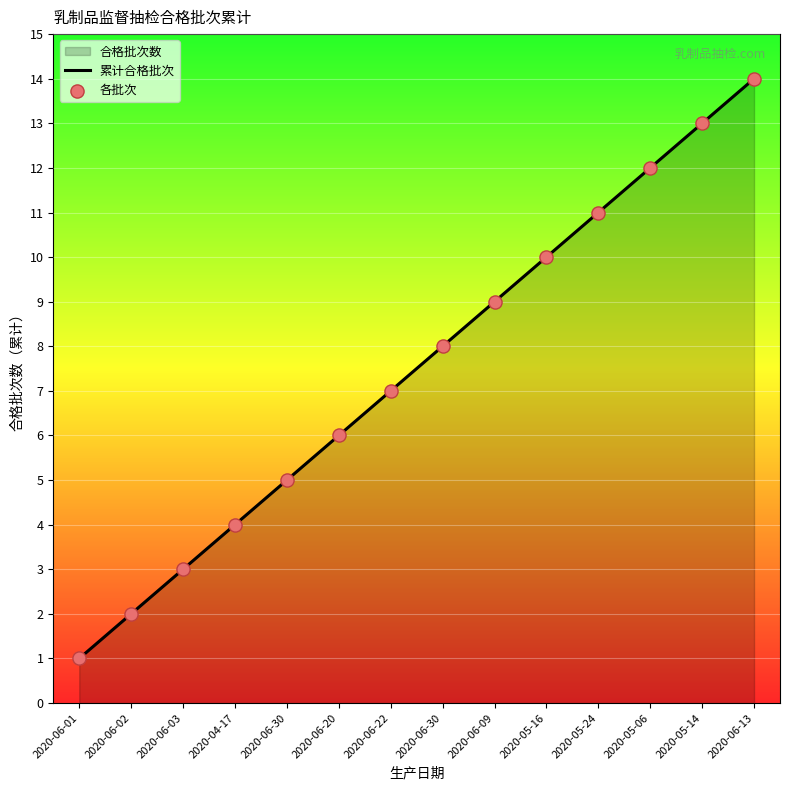

At how many categories does at least one series exceed 8?

6